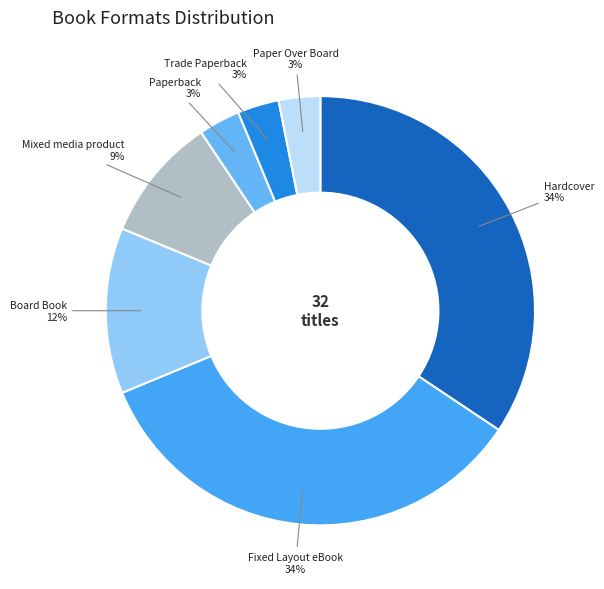

How many slices are in this pie chart?

7